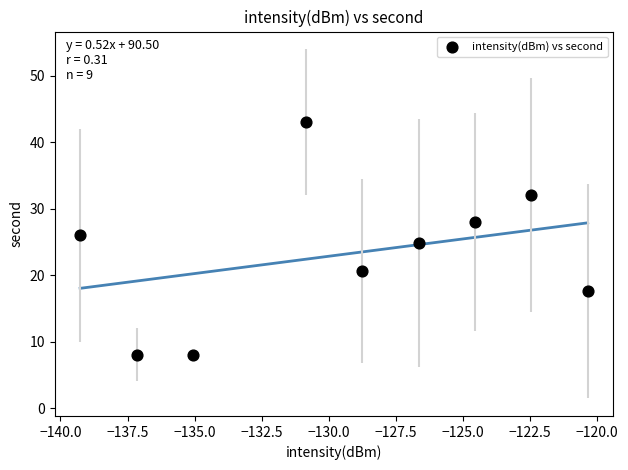

What is the range of Y values (max minus min)?

35.0